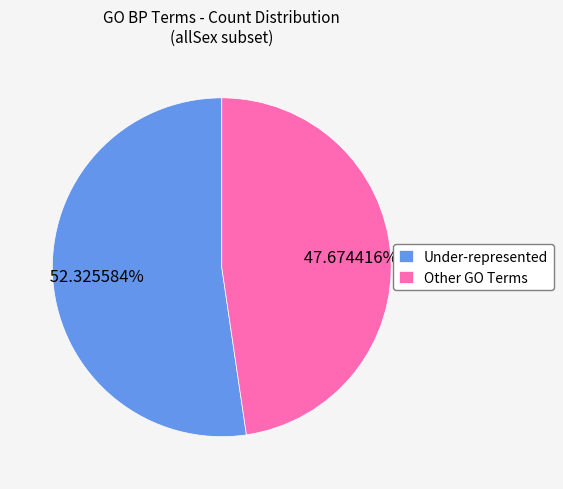

What is the ratio of the value at Under-represented to the value at Other GO Terms?

1.1